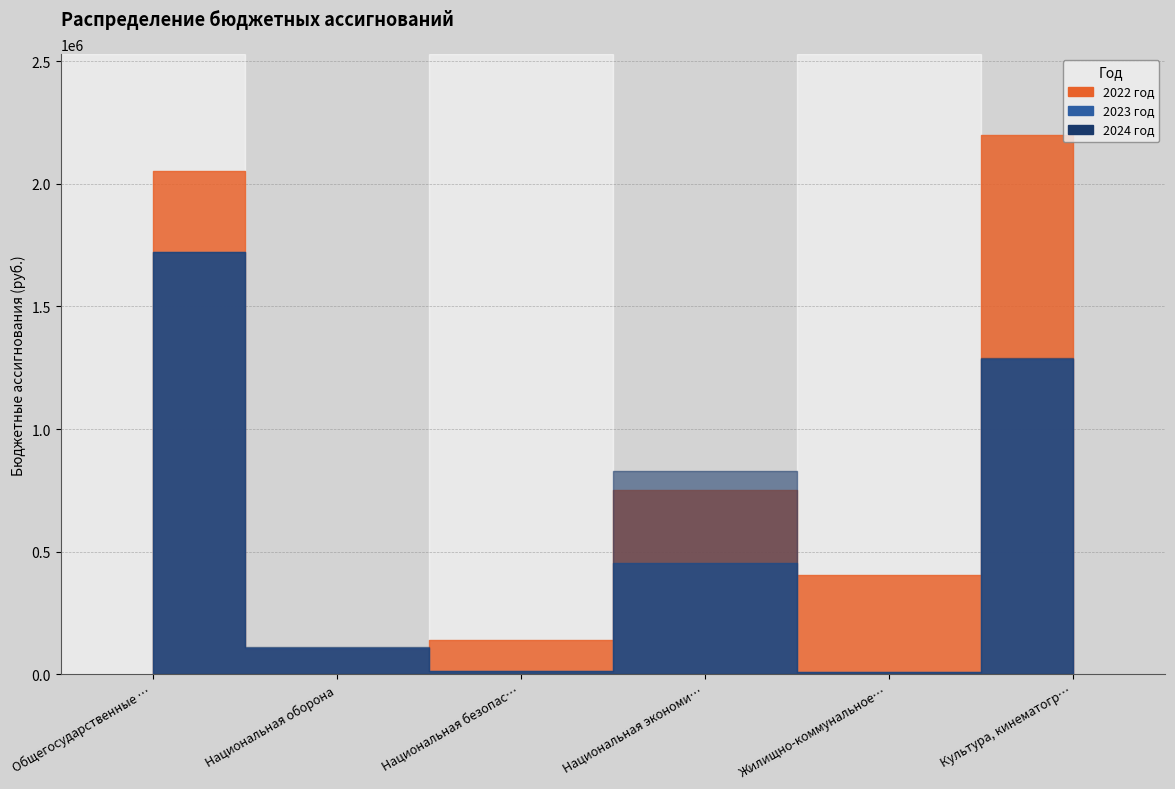

Between which two adjacent categories do 2023 год and 2024 год first intersect?

Общегосударственные вопросы and Национальная оборона